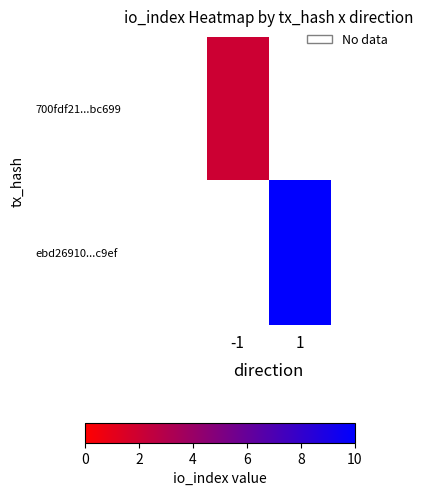

At how many categories does at least one series exceed 2?

1